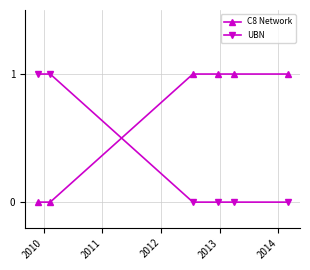

Count the number of data series in this chart.

2